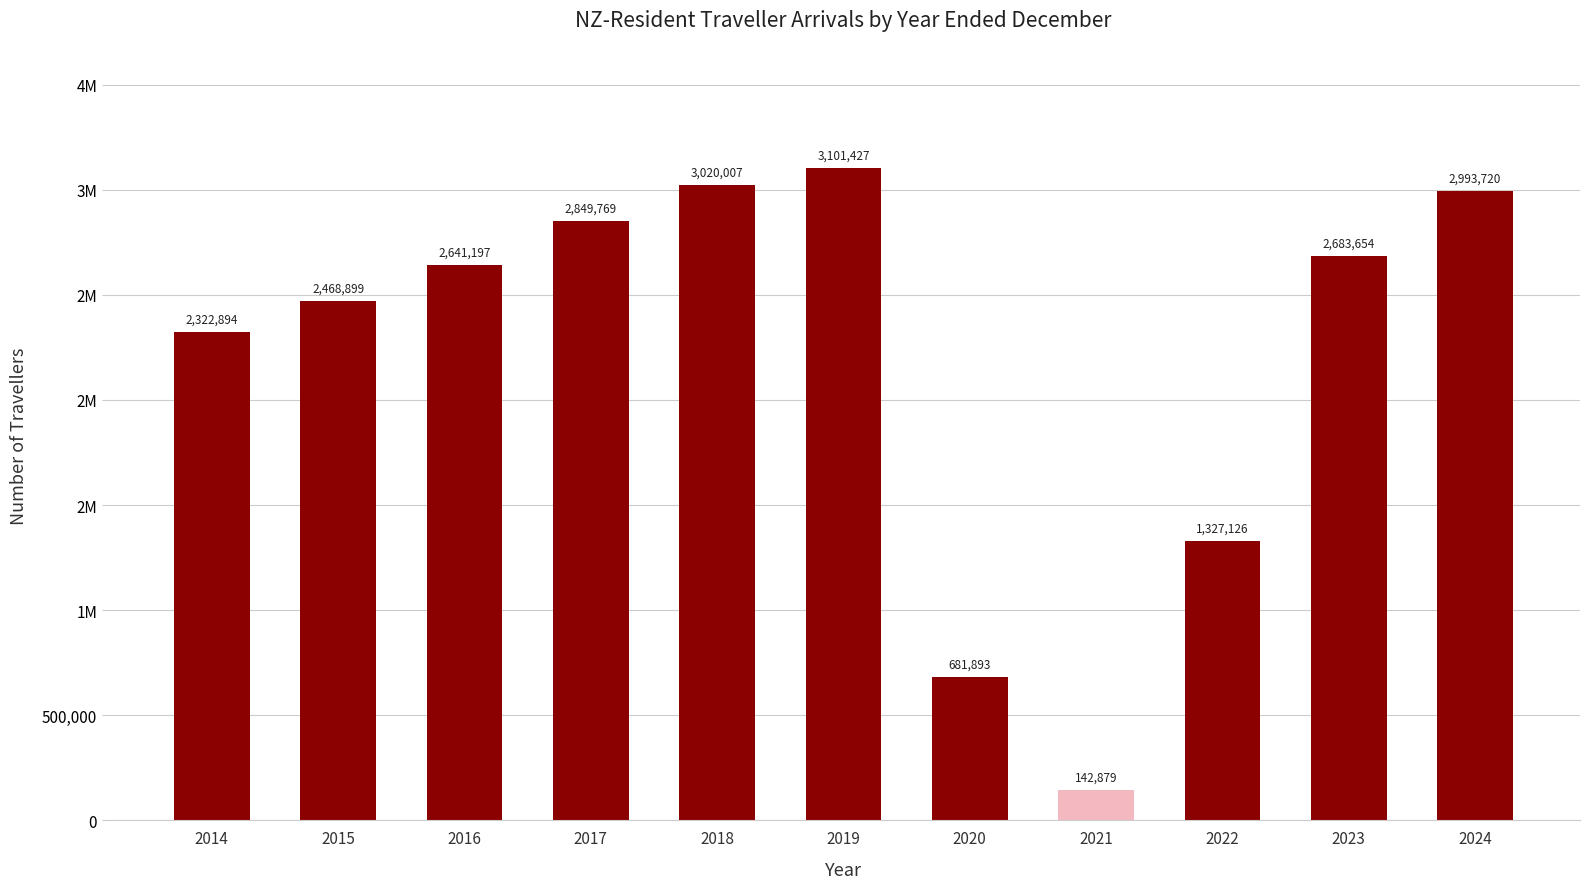

Reading left to right, extract all data points from this chart.

2322894	2468899	2641197	2849769	3020007	3101427	681893	142879	1327126	2683654	2993720